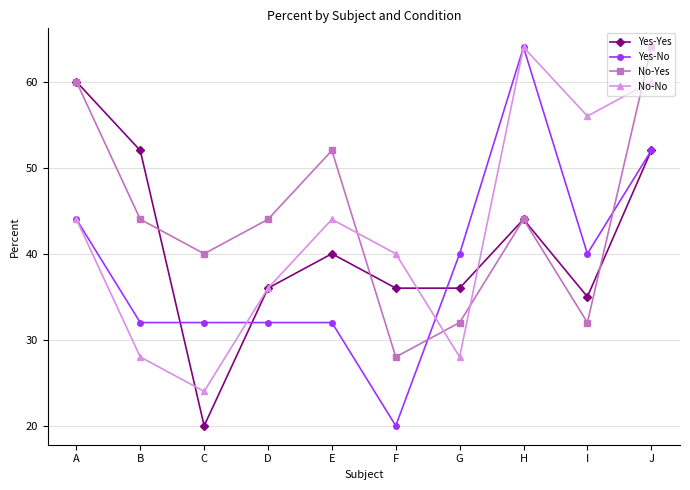

True or false: No-Yes has more than 2 interior local peaks.

False